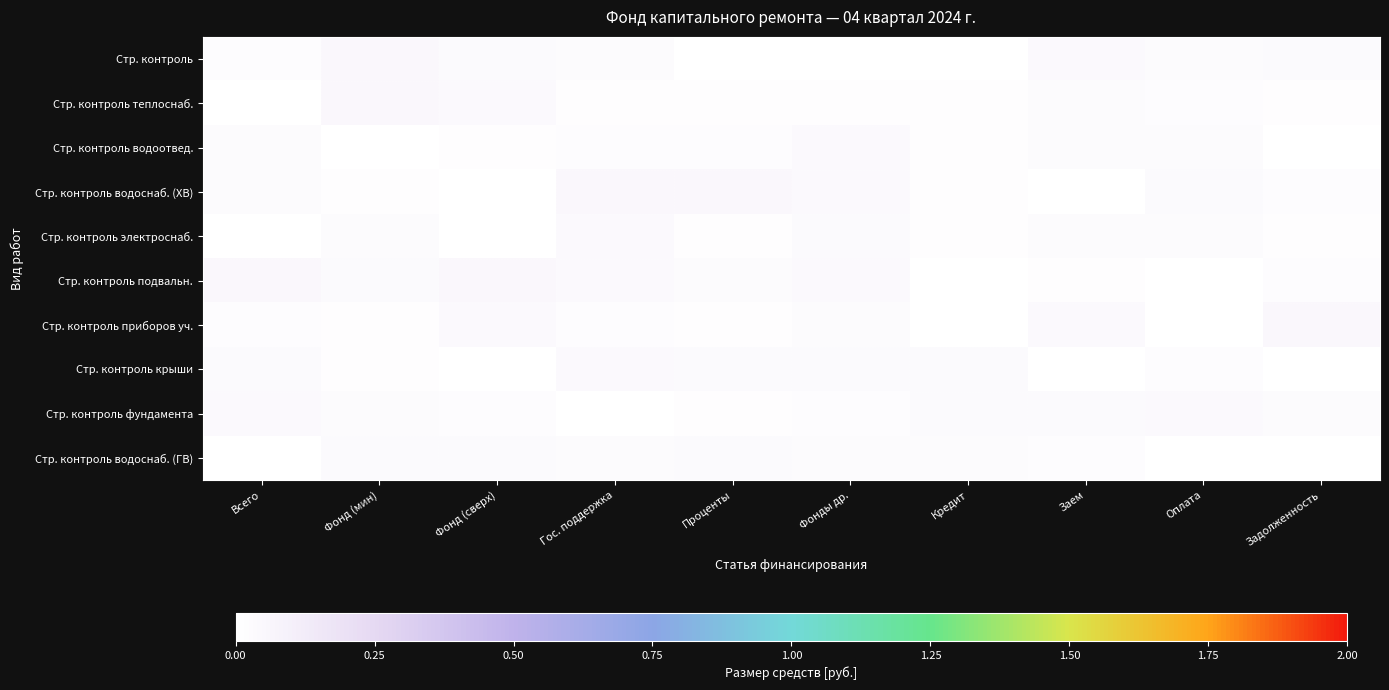

What is the total value across all series at Гос. поддержка?

0.3